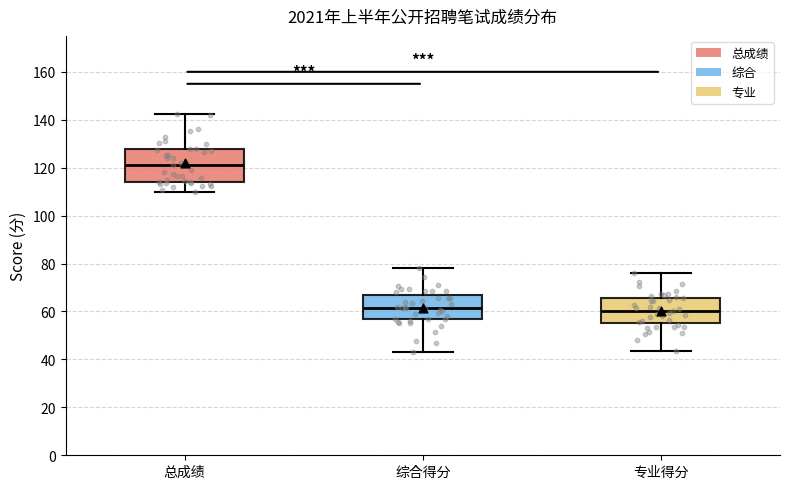

Comparing the boxes themselves (not the whiskers), which one is the tallest?

总成绩